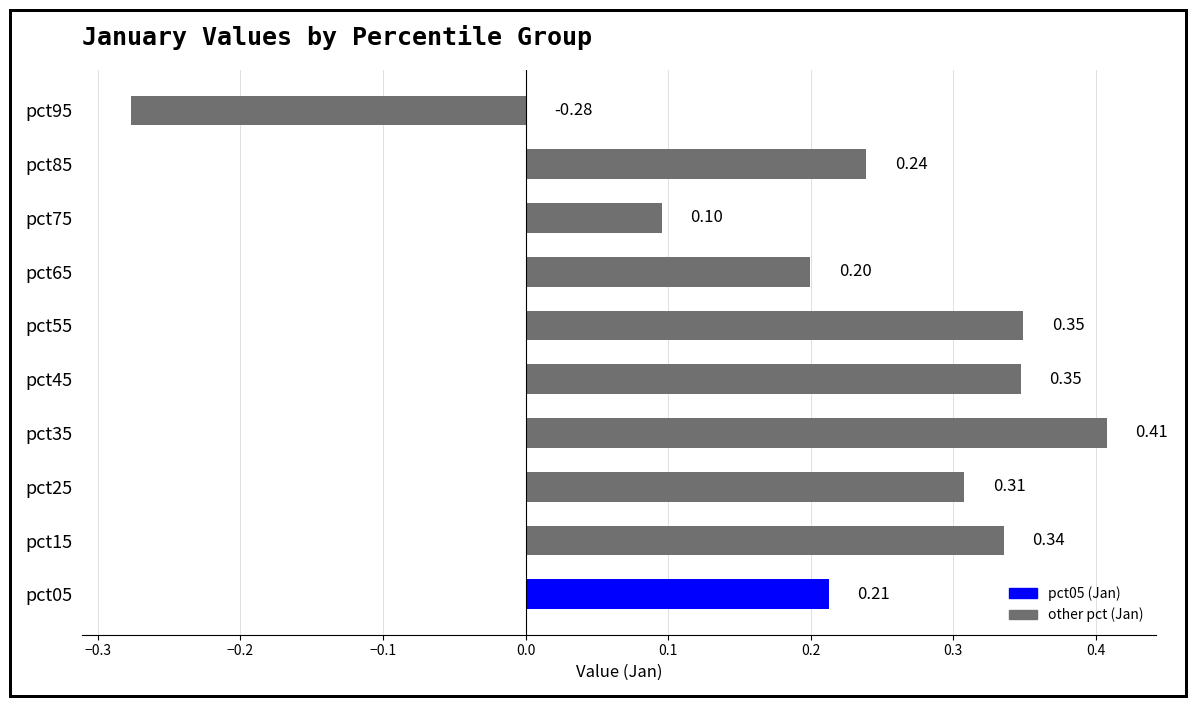

Between pct65 and pct05, which is larger?

pct05